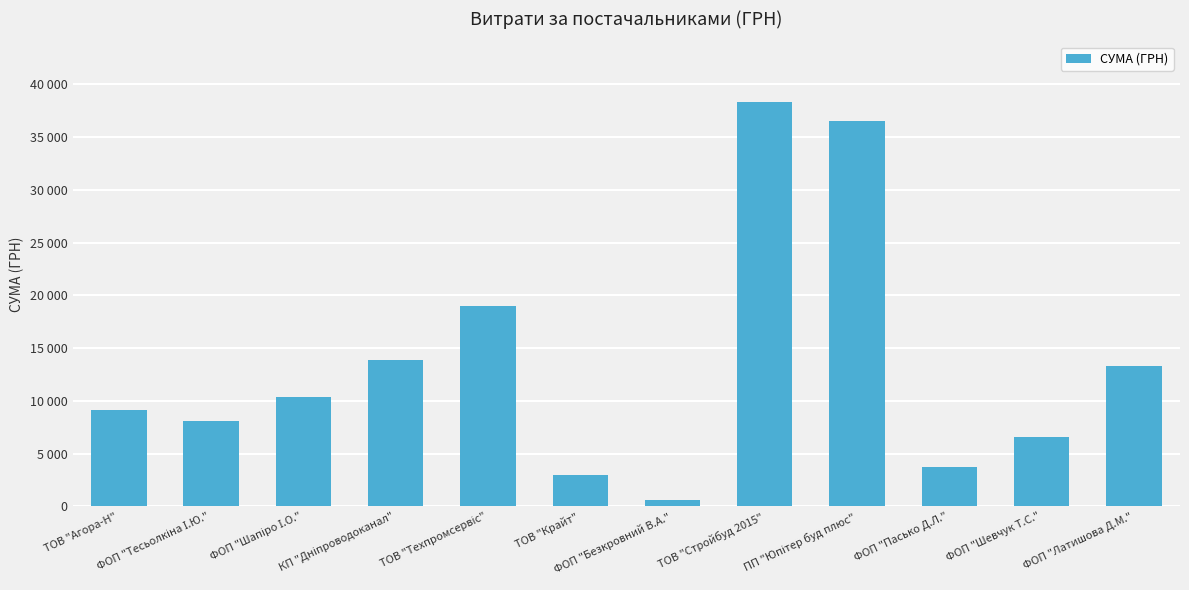

The chart shows a value of 9150.0 at ТОВ "Агора-Н". True or false?

True